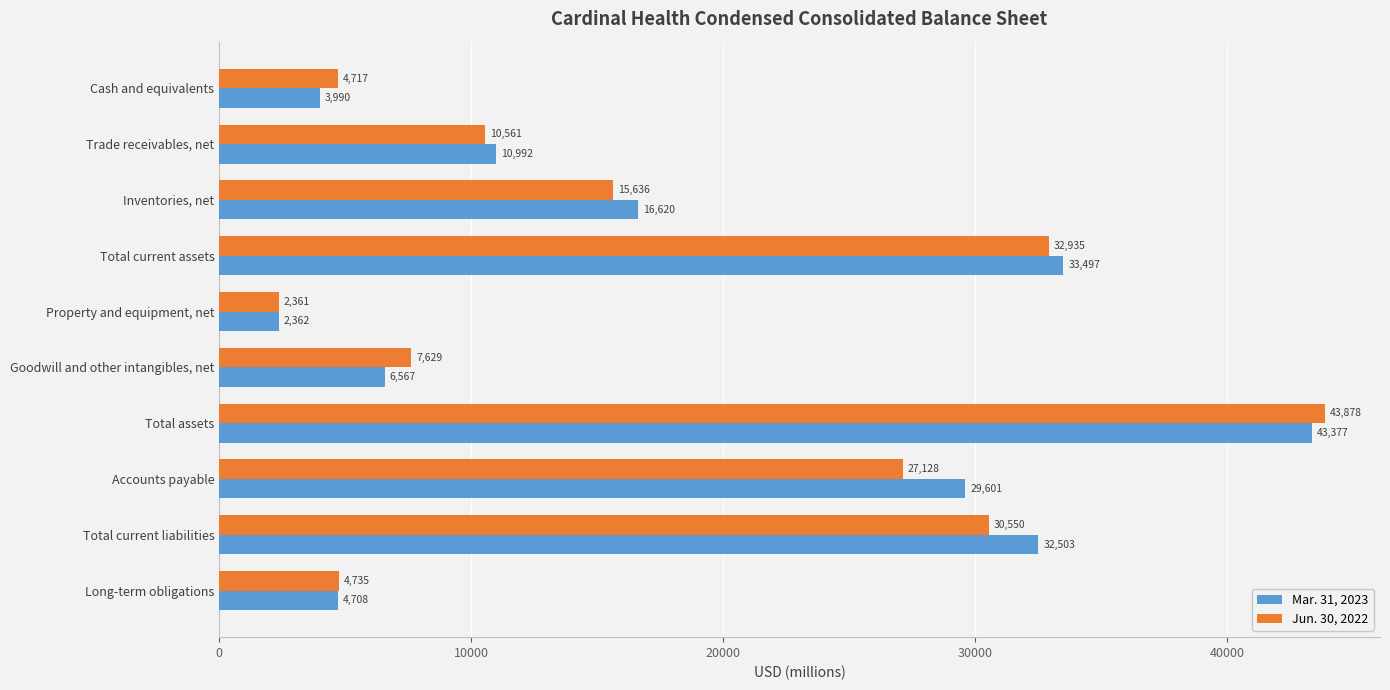

What is the difference between the maximum and second lowest values in the Mar. 31, 2023 series?

39387